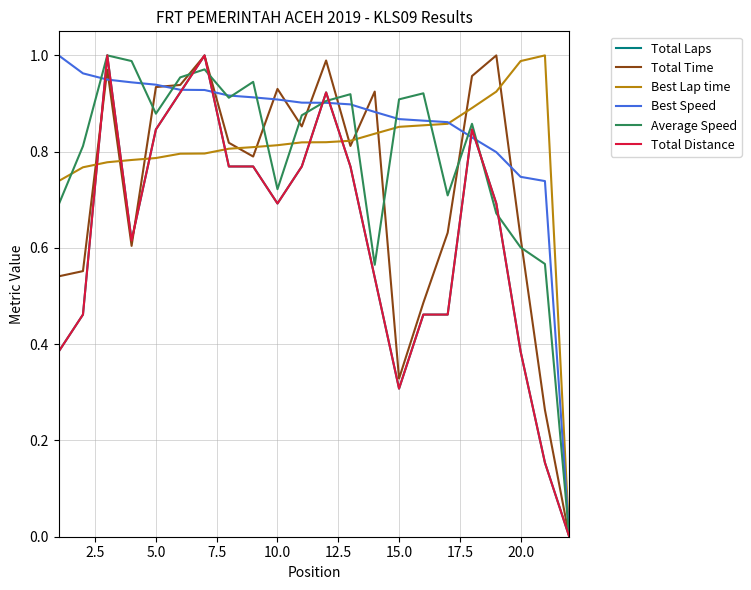

Does the chart display data point markers on the line(s)?

No